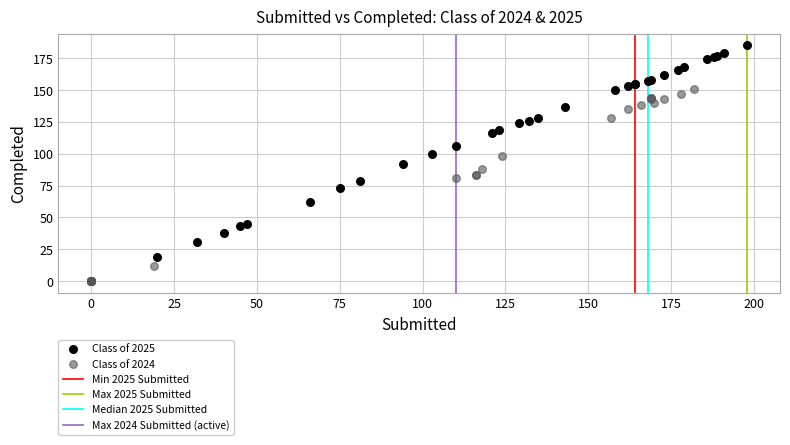

Which series contains the lowest Y value?

Class of 2024